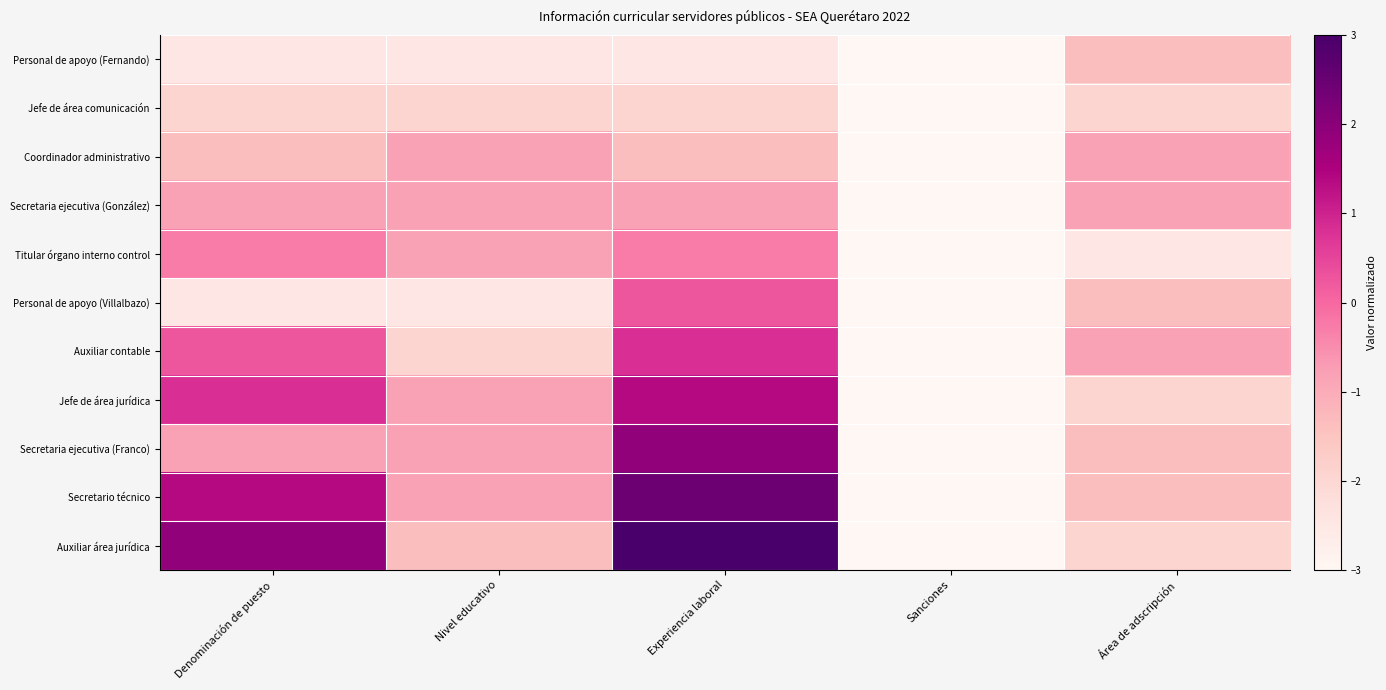

How many series are shown in this chart?

11